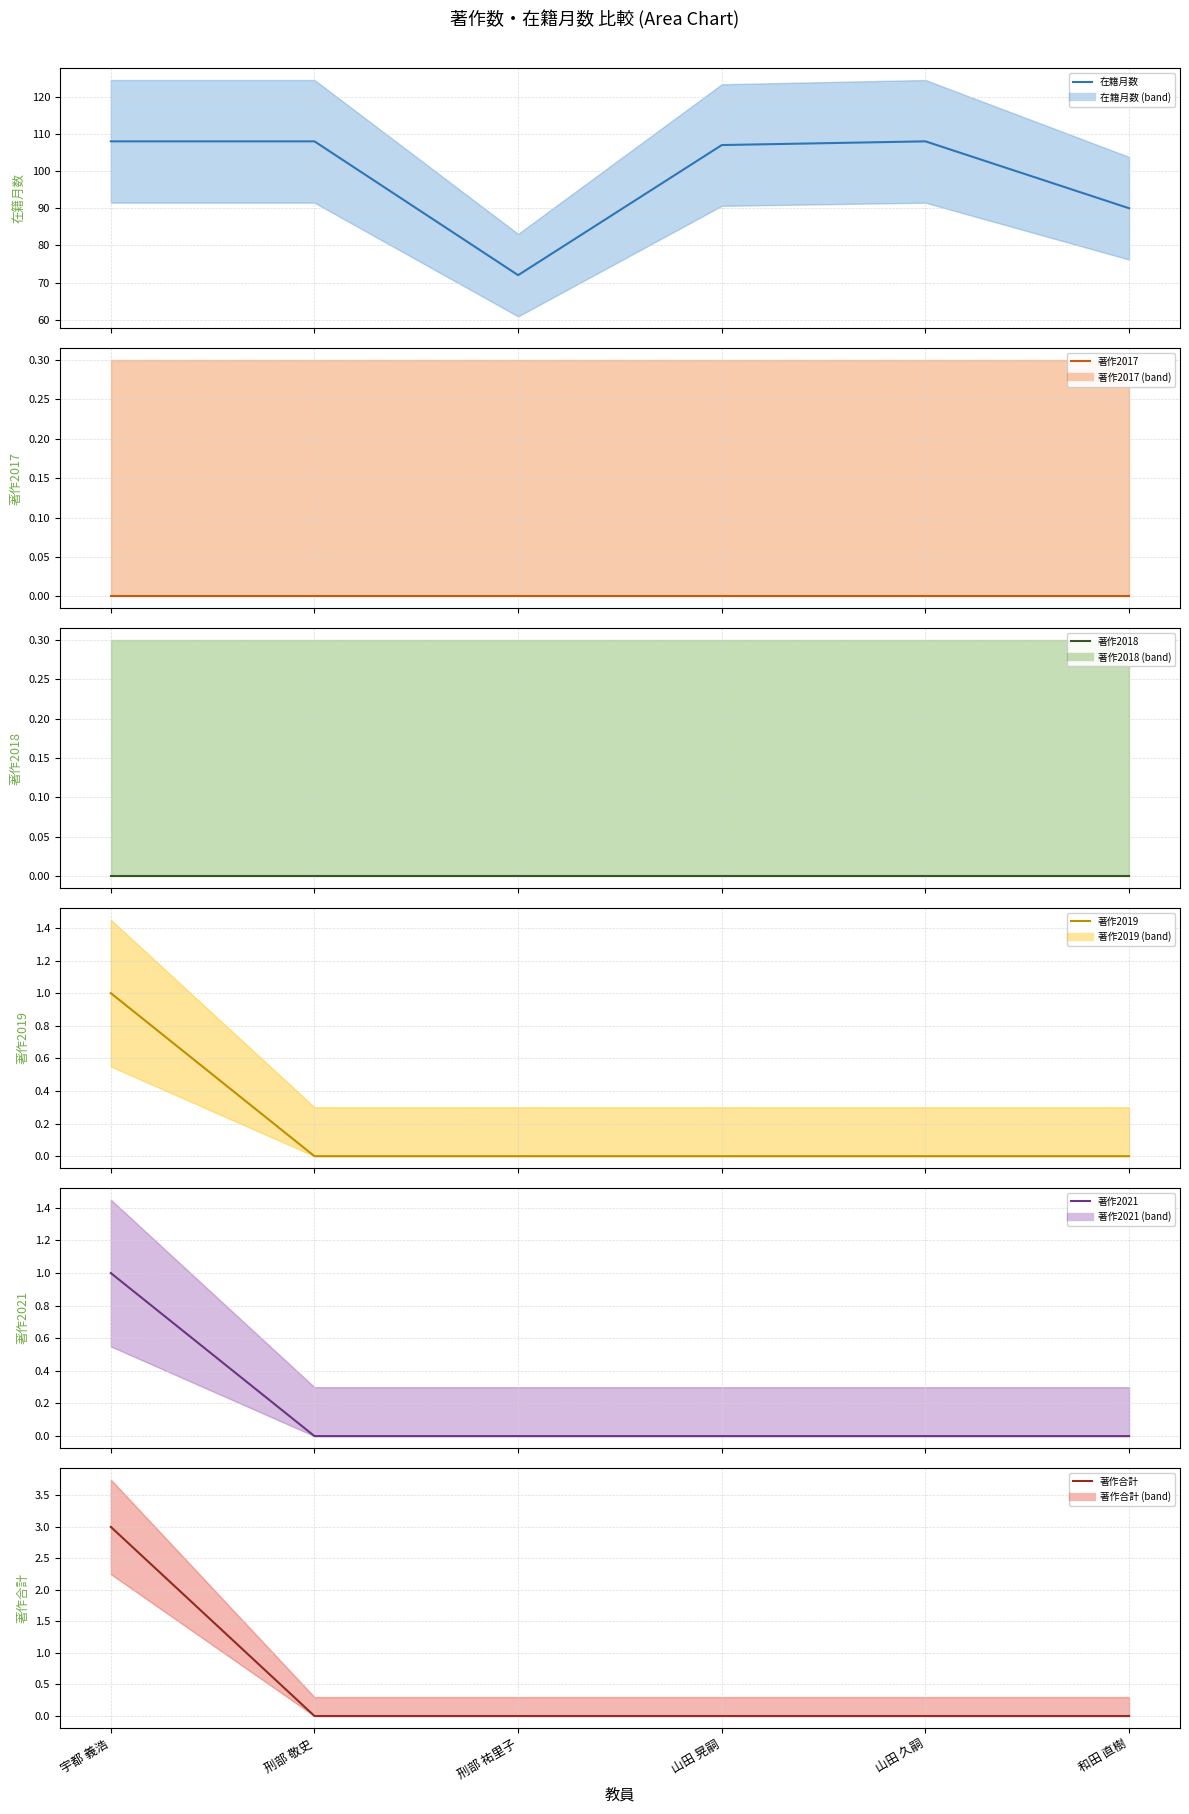

Which has a higher value, 宇都 義浩 or 山田 晃嗣?

宇都 義浩